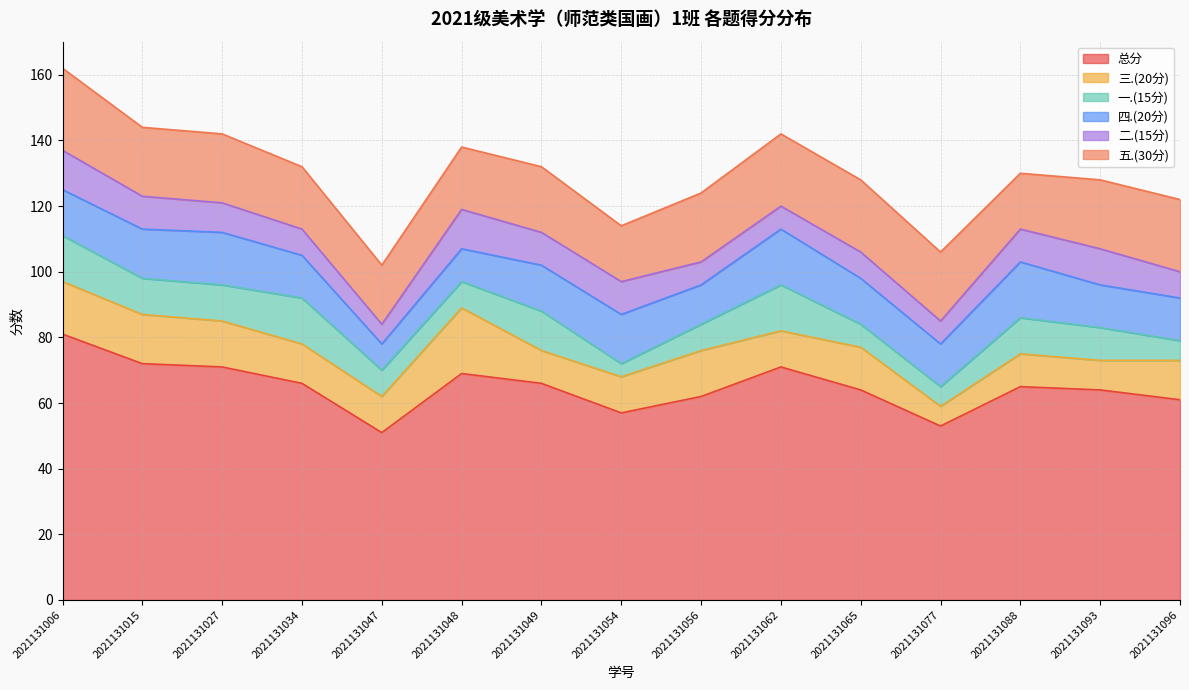

How many lines are shown in the chart?

6